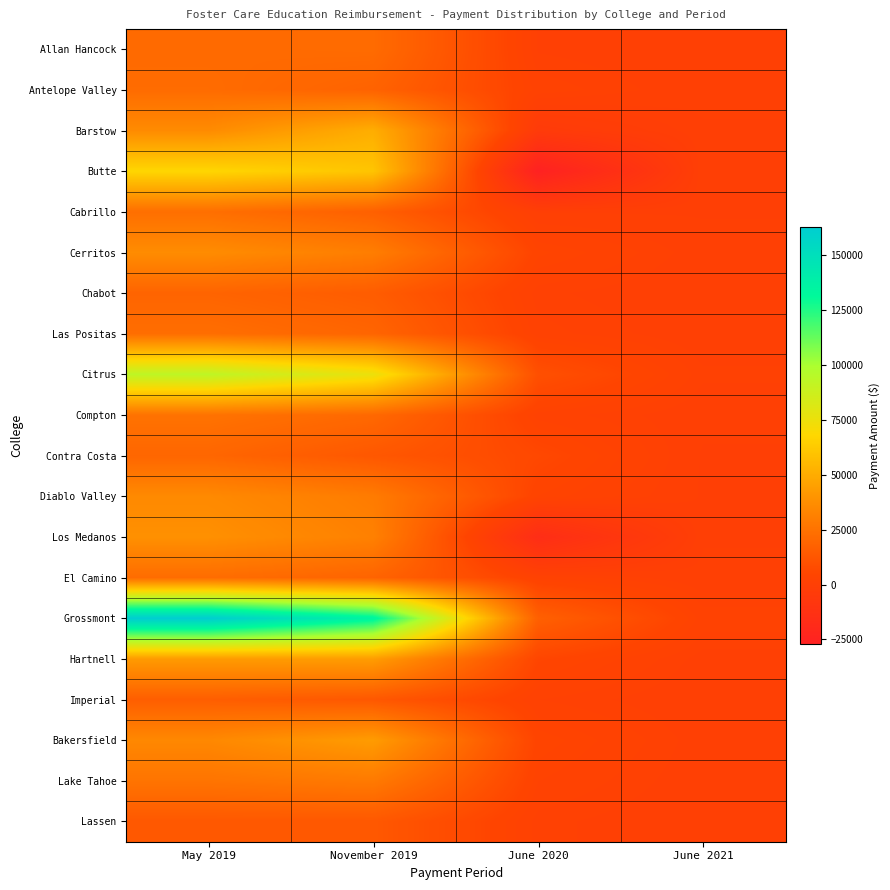

At November 2019, list the series in order from smallest to largest.

Contra Costa, Imperial, Lassen, Chabot, Cabrillo, Antelope Valley, El Camino, Las Positas, Compton, Allan Hancock, Lake Tahoe, Diablo Valley, Cerritos, Los Medanos, Bakersfield, Hartnell, Barstow, Butte, Citrus, Grossmont